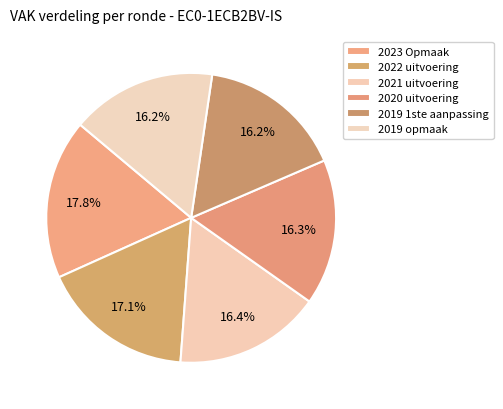

How many slices are in this pie chart?

6